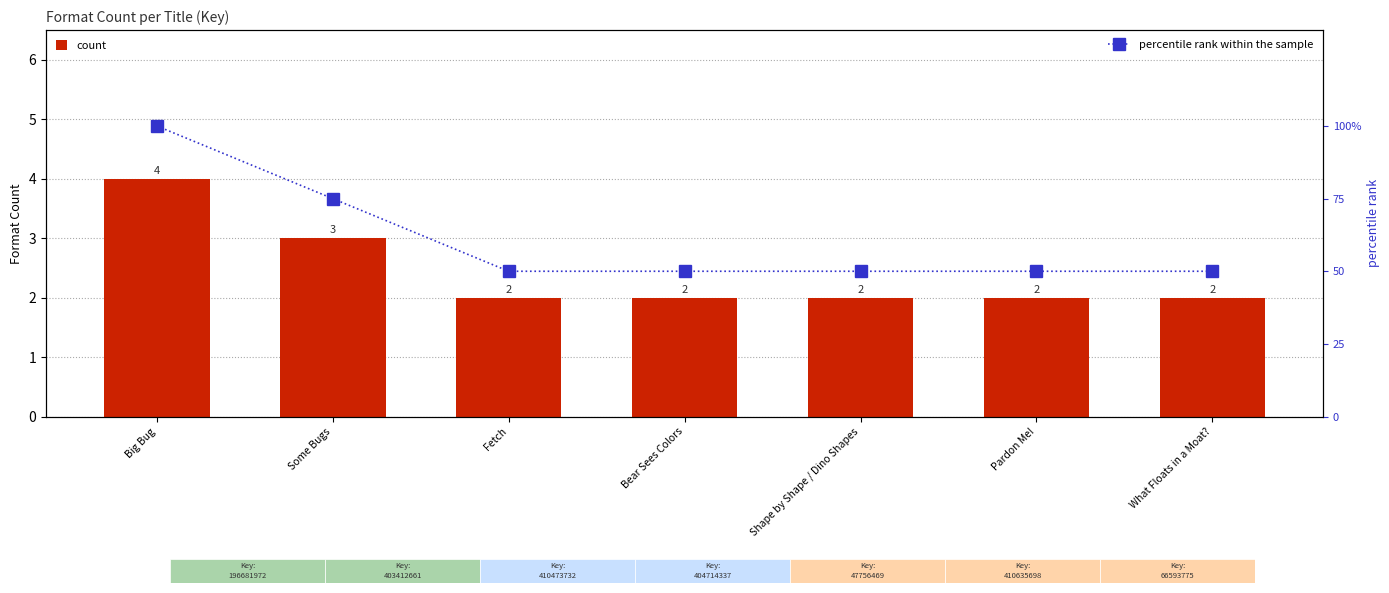

The value of count at Shape by Shape / Dino Shapes is 1. True or false?

False